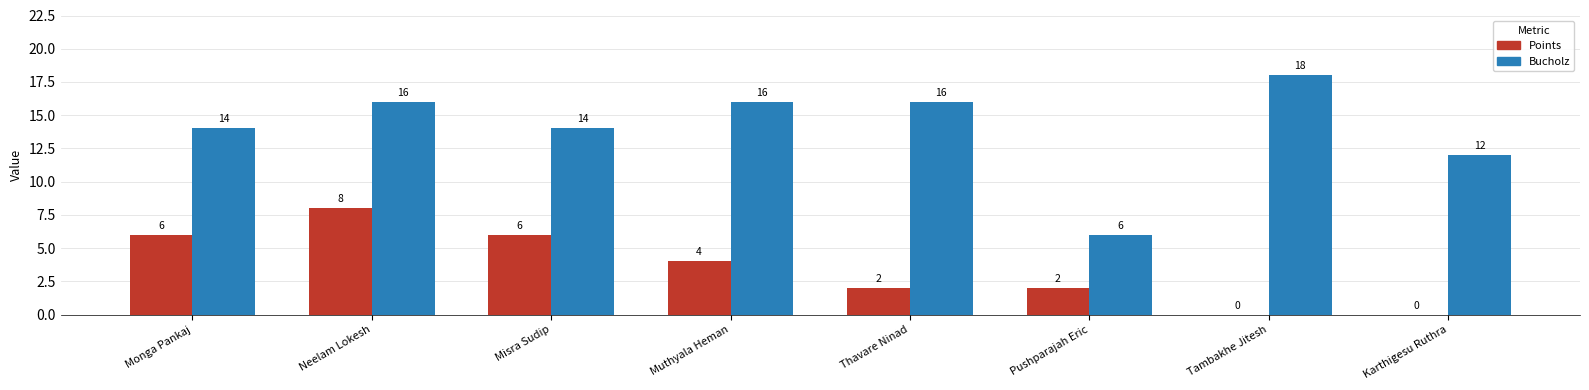

What is the greatest value displayed?

18